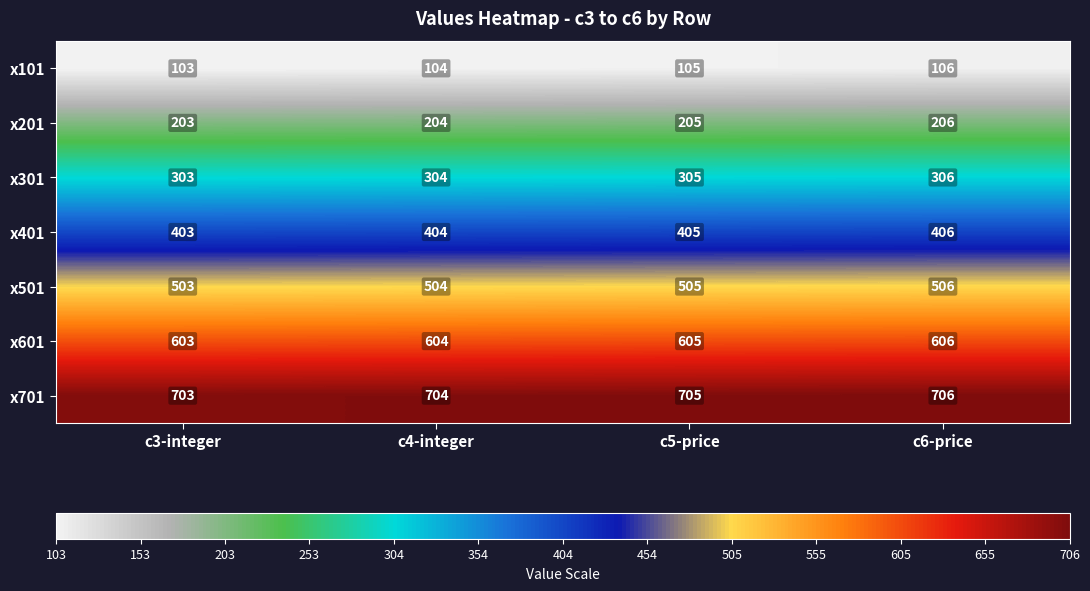

Rank the series by their average value, from highest to lowest.

x701, x601, x501, x401, x301, x201, x101